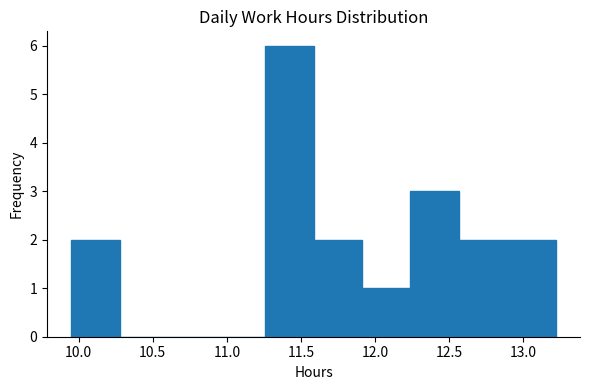

Reading left to right, transcribe this chart: for each bar, give the range it covers on the x-axis and its height. Neither the bar edges nor the heights are printed on the chart, so give them approximately, as read against the axes.

9.95 to 10.30: 2
10.30 to 10.60: 0
10.60 to 10.95: 0
10.95 to 11.25: 0
11.25 to 11.60: 6
11.60 to 11.90: 2
11.90 to 12.25: 1
12.25 to 12.55: 3
12.55 to 12.90: 2
12.90 to 13.20: 2